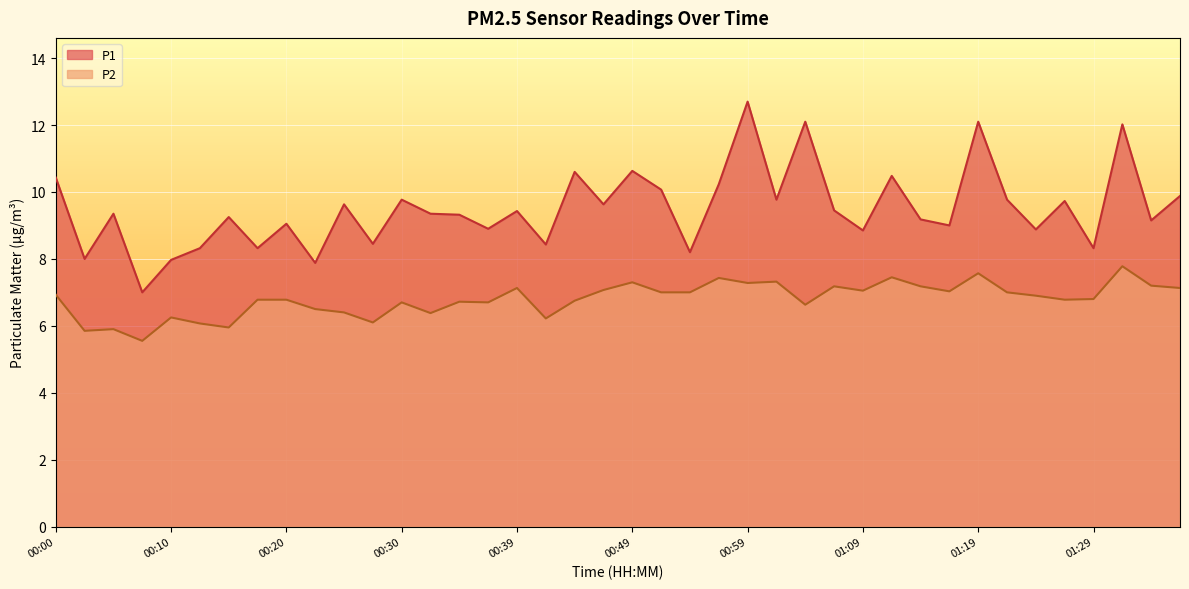

How many lines are shown in the chart?

2